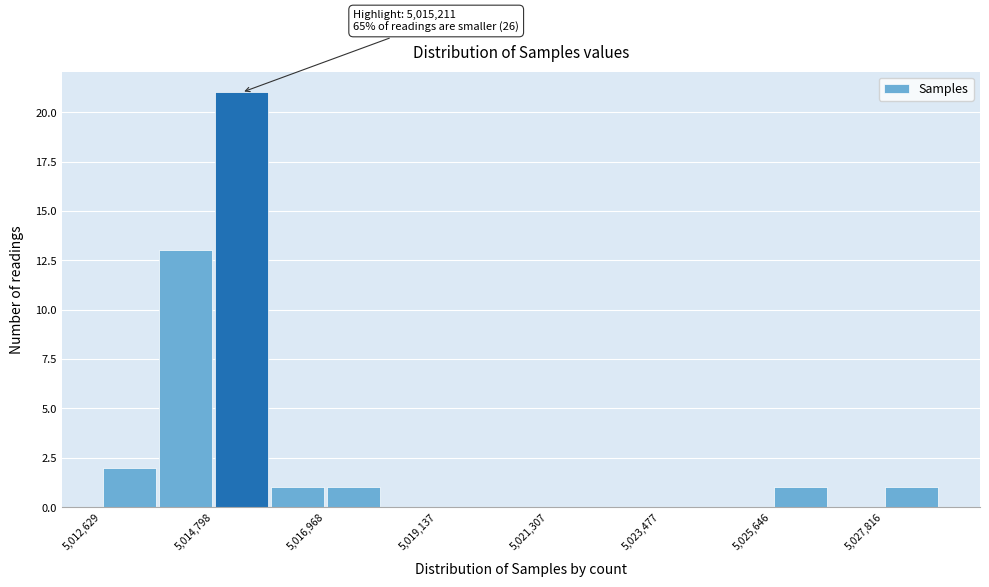

Read against the x-axis, roughly where is the centre of the tallest bar?

5015500